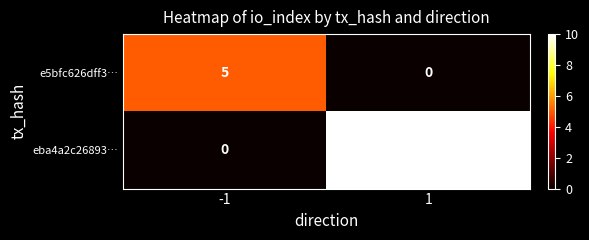

Reading left to right, list all the values displayed in this chart.

e5bfc626dff3…: 5	0
eba4a2c26893…: 0	10